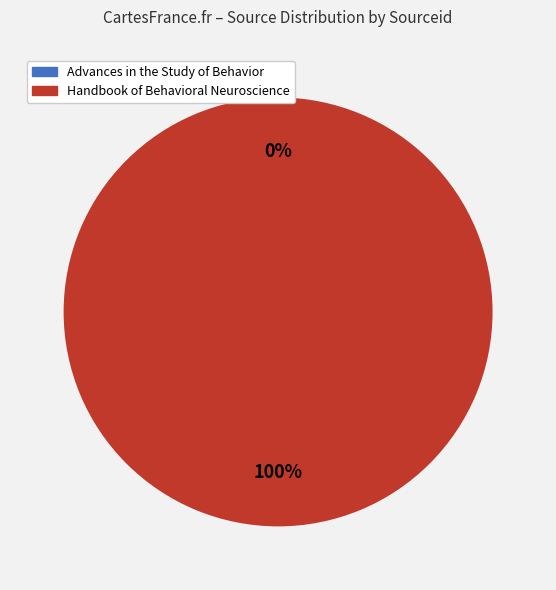

What is the majority slice?

Handbook of Behavioral Neuroscience